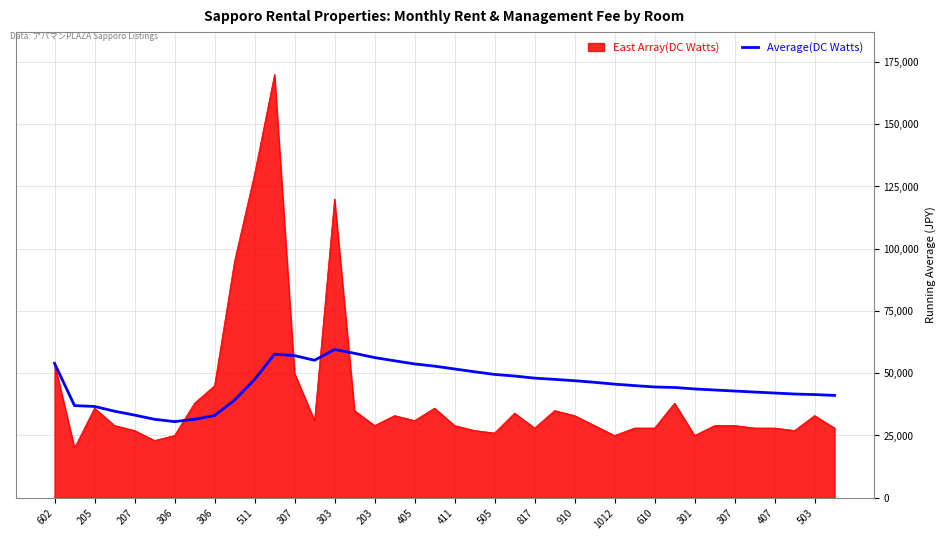

Which series has the widest spread of values?

East Array(DC Watts)